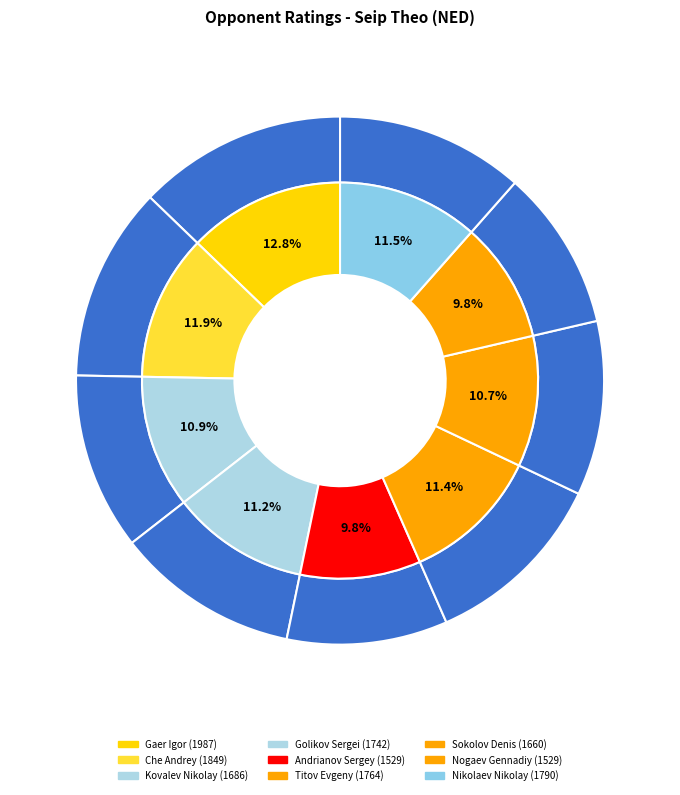

Is it true that Titov Evgeny is 11% of the pie?

True